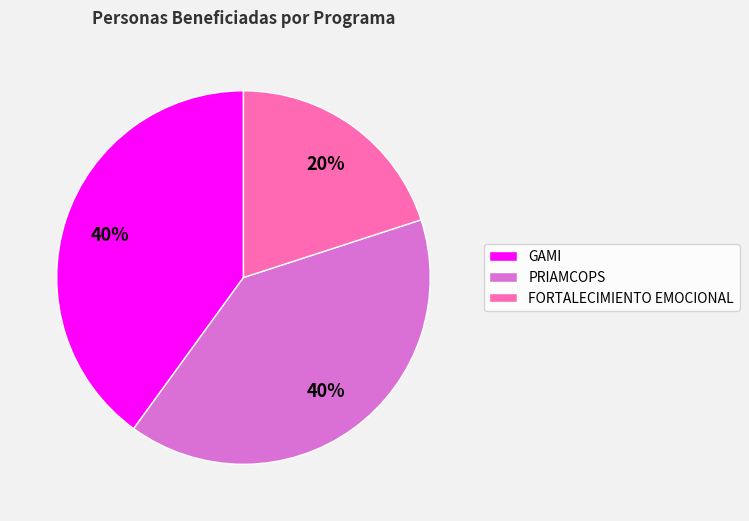

What percentage is the PRIAMCOPS slice, to the nearest percent?

40%